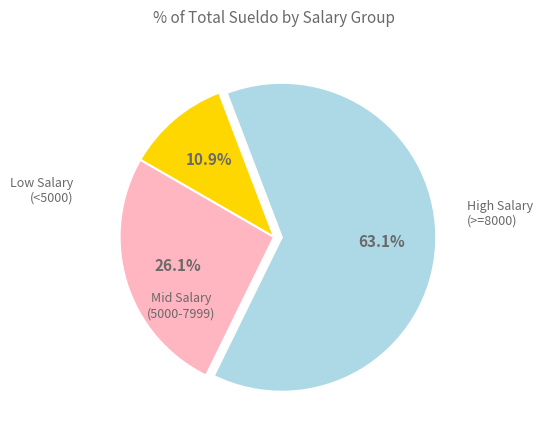

Does any single category account for the majority?

Yes